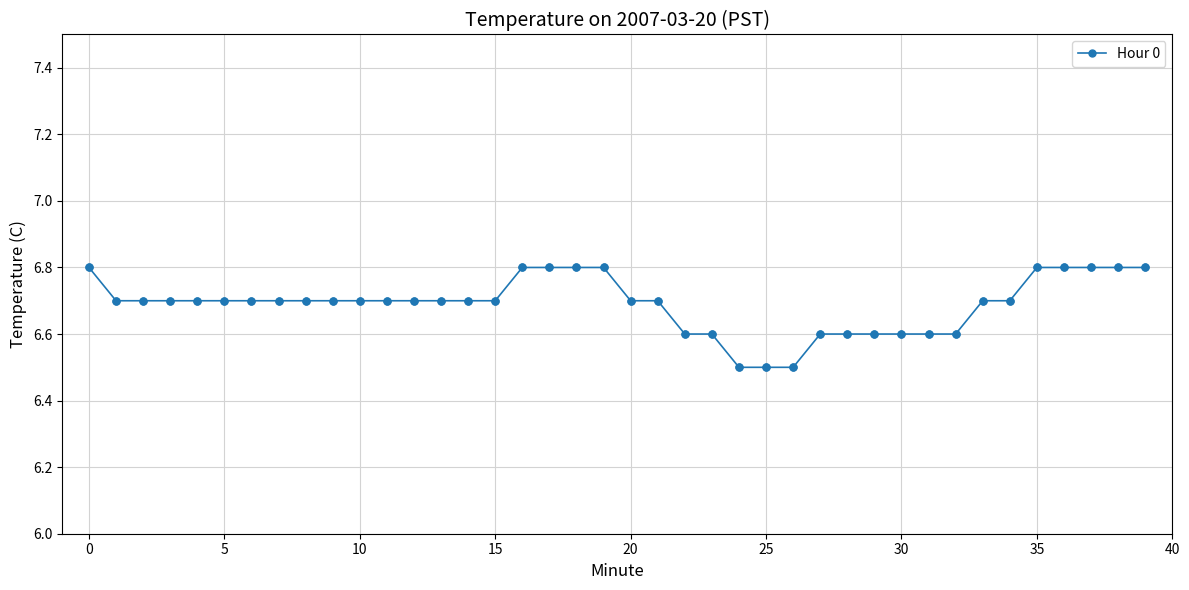

What is the sum of all values?

267.6